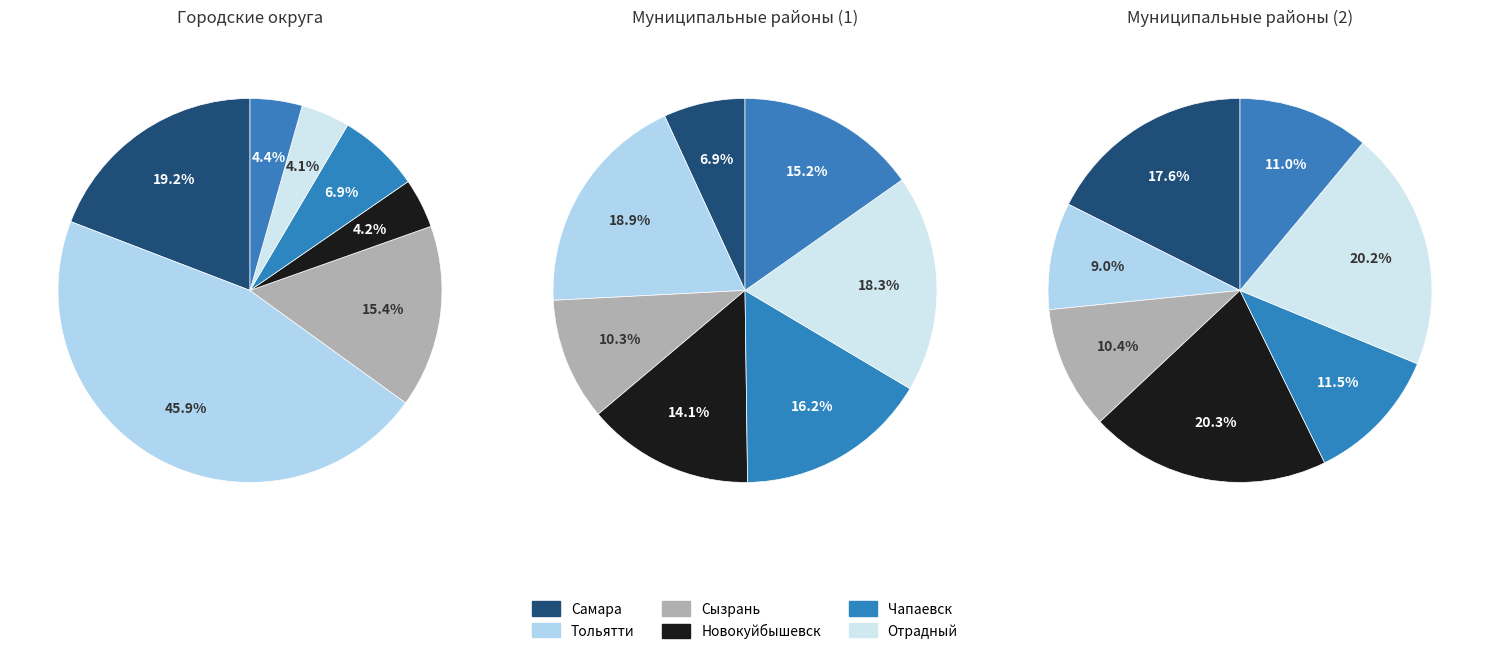

Does 6 account for over 50% of the chart?

No